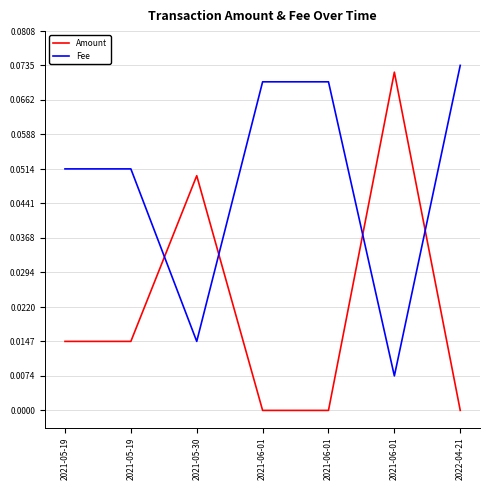

What are all the series names shown in the legend?

Amount, Fee